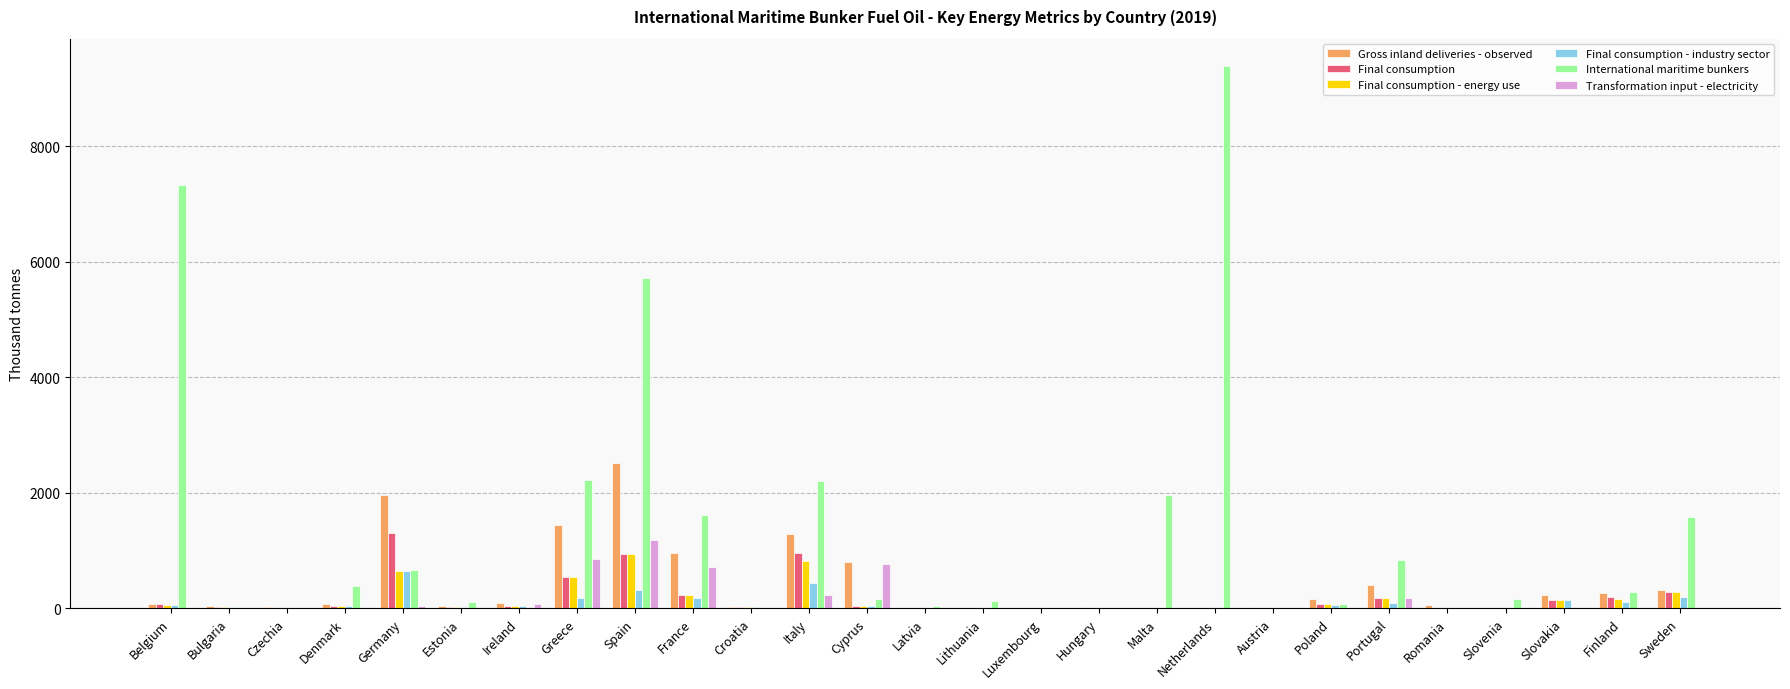

What is the total value across all series at Lithuania?

152.0